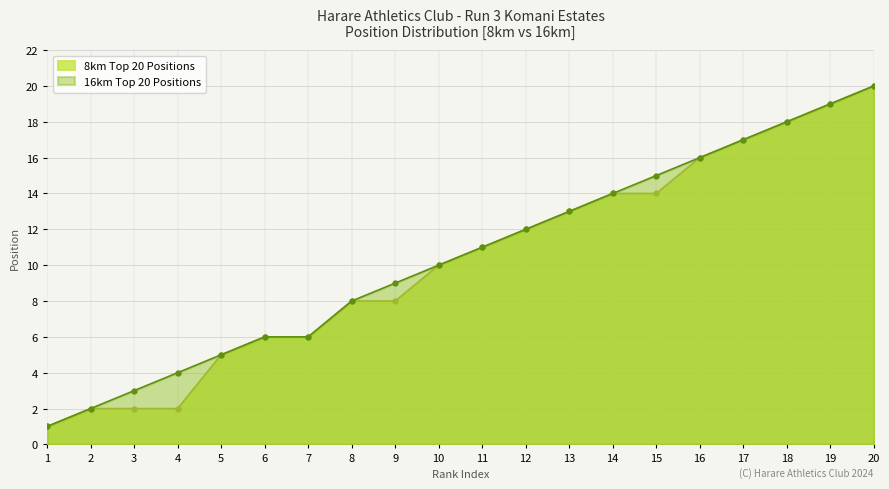

Reading right to left, what are all the values shown in this chart?

8km Top 20 Positions: 20=20	19=19	18=18	17=17	16=16	15=14	14=14	13=13	12=12	11=11	10=10	9=8	8=8	7=6	6=6	5=5	4=2	3=2	2=2	1=1
16km Top 20 Positions: 20=20	19=19	18=18	17=17	16=16	15=15	14=14	13=13	12=12	11=11	10=10	9=9	8=8	7=6	6=6	5=5	4=4	3=3	2=2	1=1